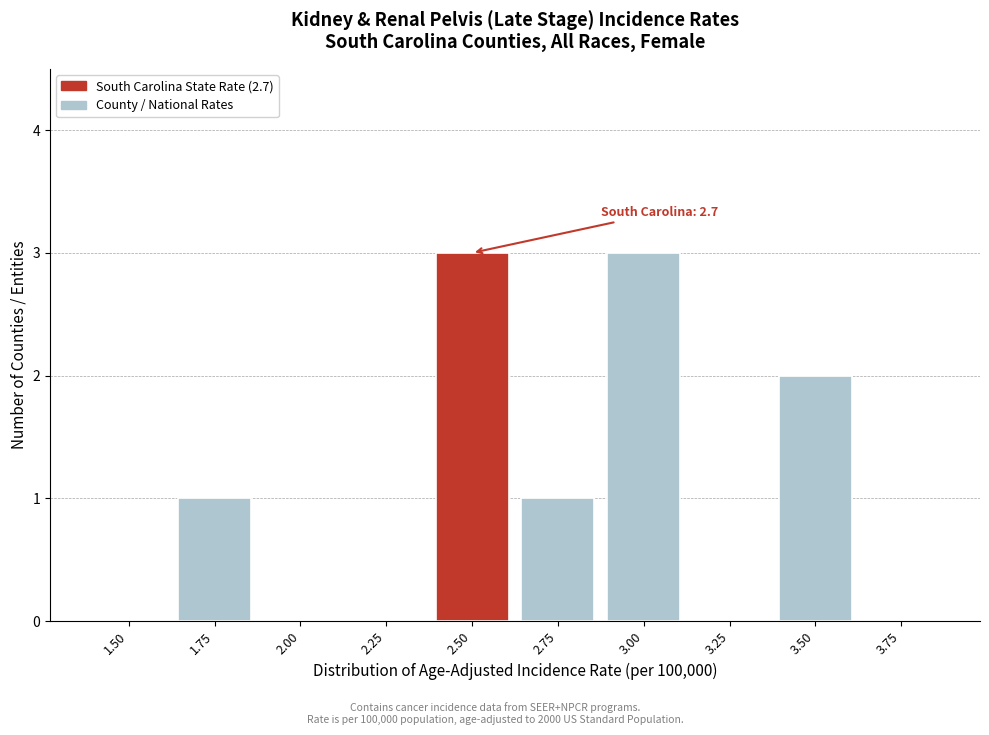

Reading right to left, extract all data points from this chart.

3.75=0	3.50=2	3.25=0	3.00=3	2.75=1	2.50=3	2.25=0	2.00=0	1.75=1	1.50=0